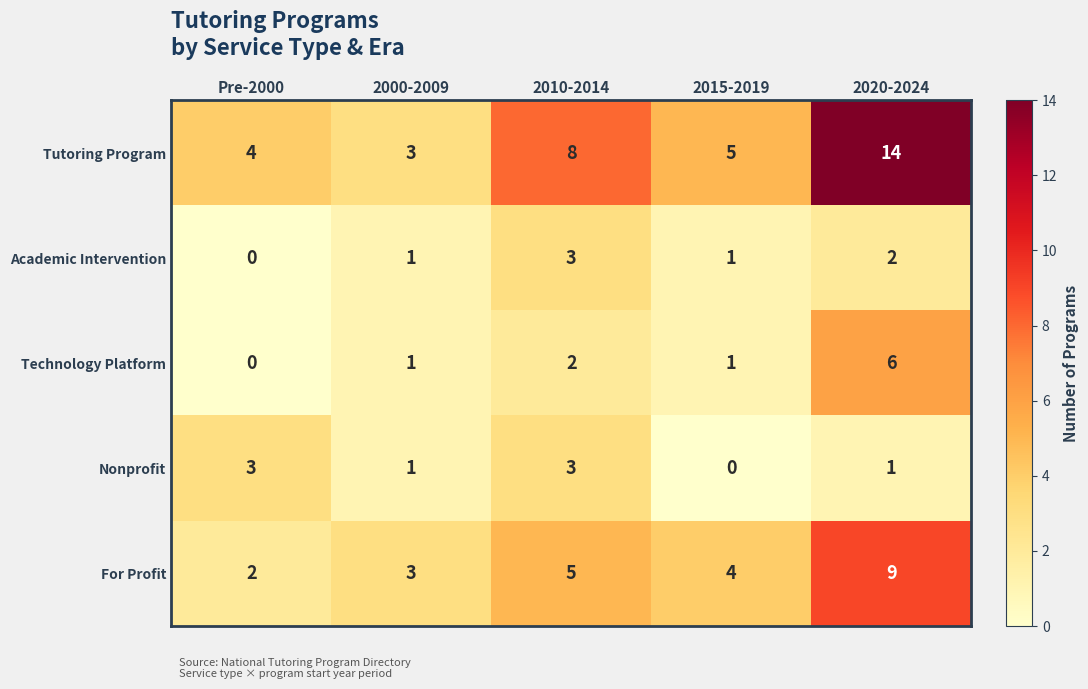

How many data points does each series have?

5